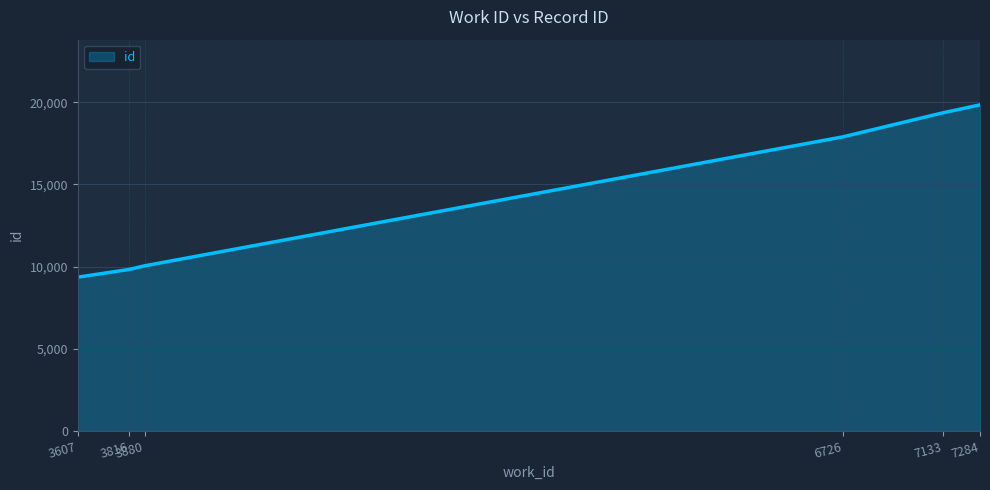

Reading left to right, transcribe all the data shown in this chart.

3607=9356	3816=9825	3880=10049	6726=17897	7133=19359	7284=19841